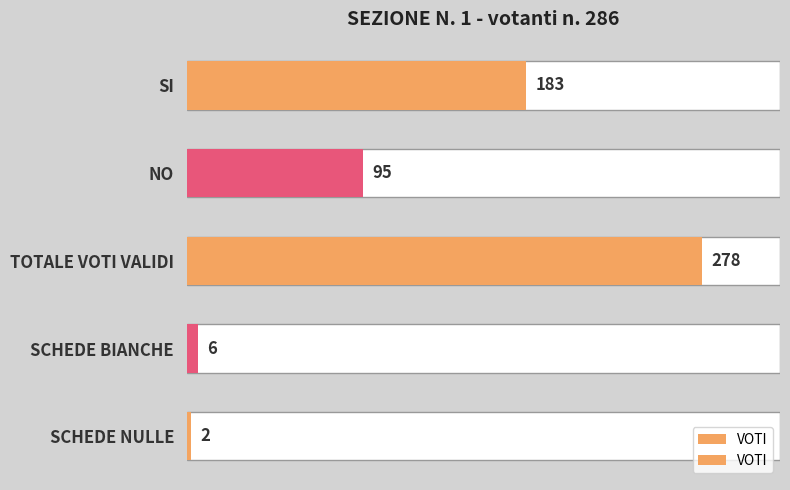

Reading left to right, transcribe all the data shown in this chart.

183	95	278	6	2